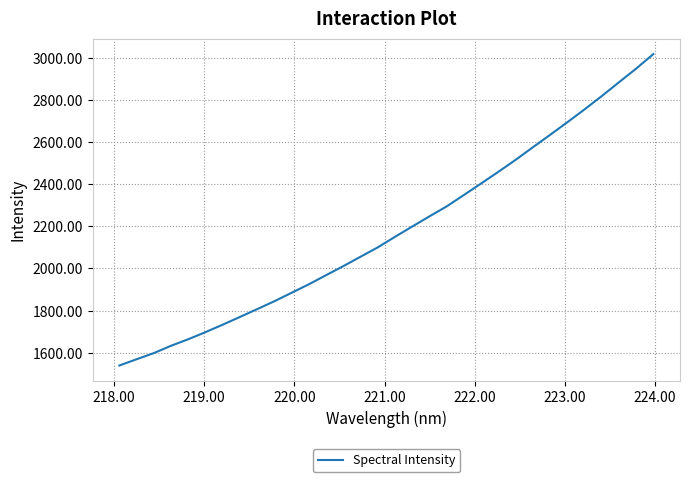

What is the minimum value shown in the chart?

1539.6